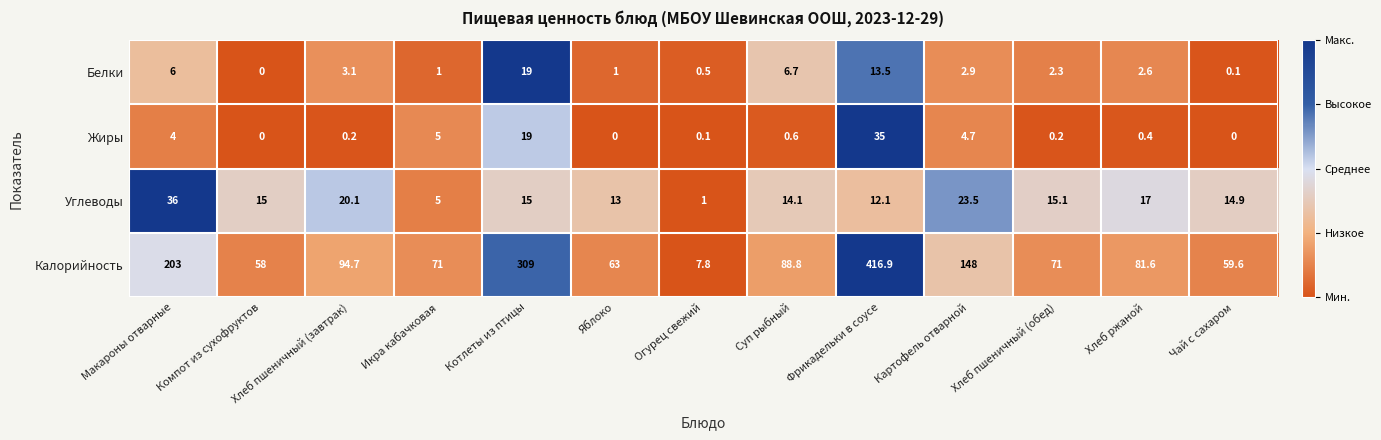

What is the sum of the Углеводы values at Хлеб пшеничный (обед) and Макароны отварные?

51.1